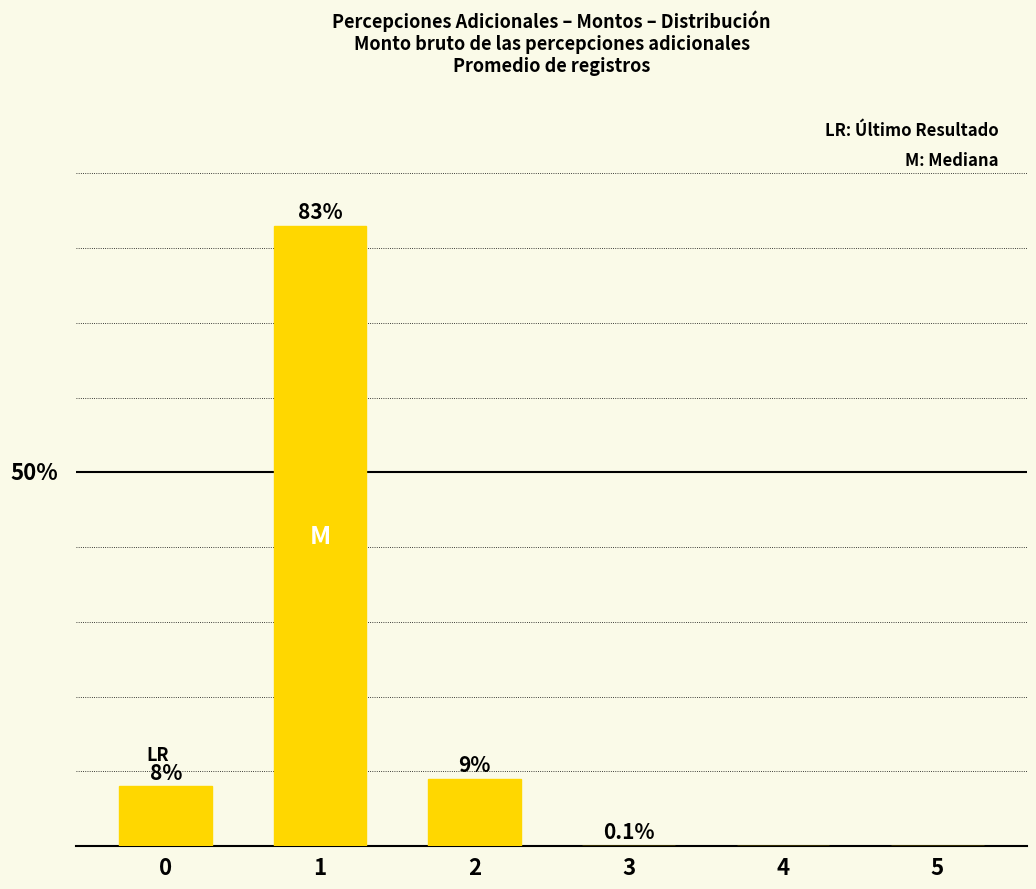

True or false: the data shows 36.6 at 5.

False